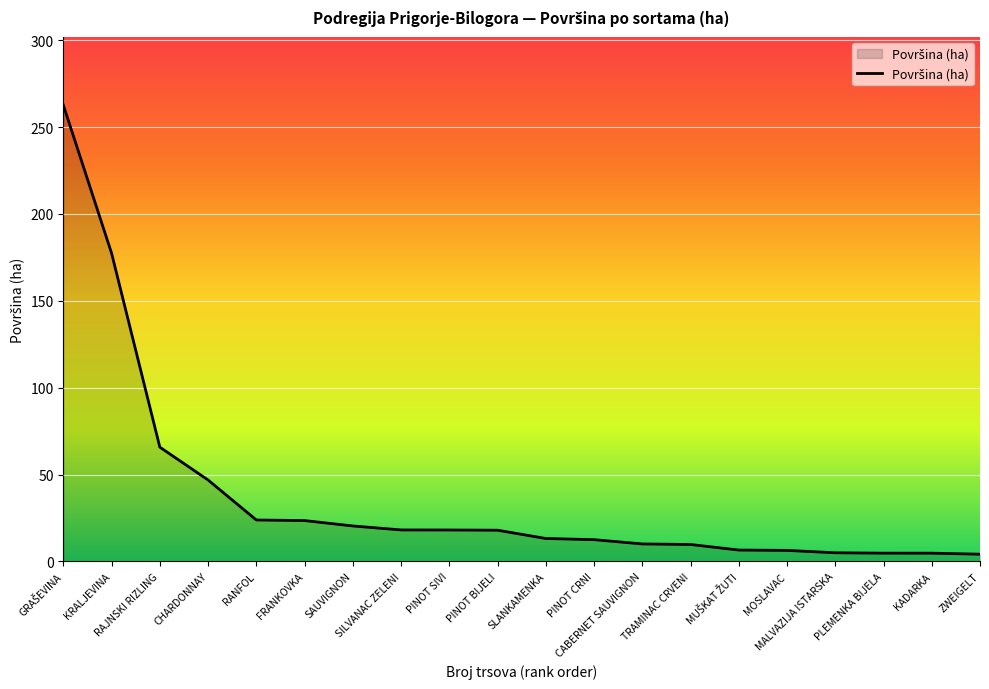

At which label is the value closest to 133?

KRALJEVINA